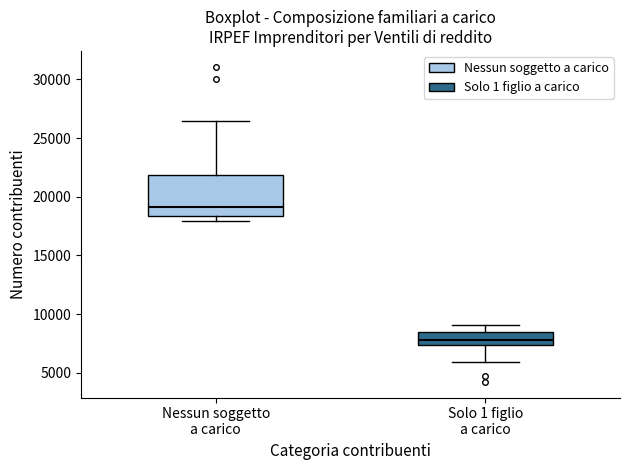

Reading left to right, transcribe this box plot: for each box, give where its median line is, the range the box spans, and where its two whiskers end, as read against the y-axis. The values are not printed on the chart, so give them approximately, as read against the axis.

Nessun soggetto a carico: median 19000, box 18500 to 22000, whiskers 18000 to 26500
Solo 1 figlio a carico: median 8000, box 7500 to 8500, whiskers 6000 to 9000